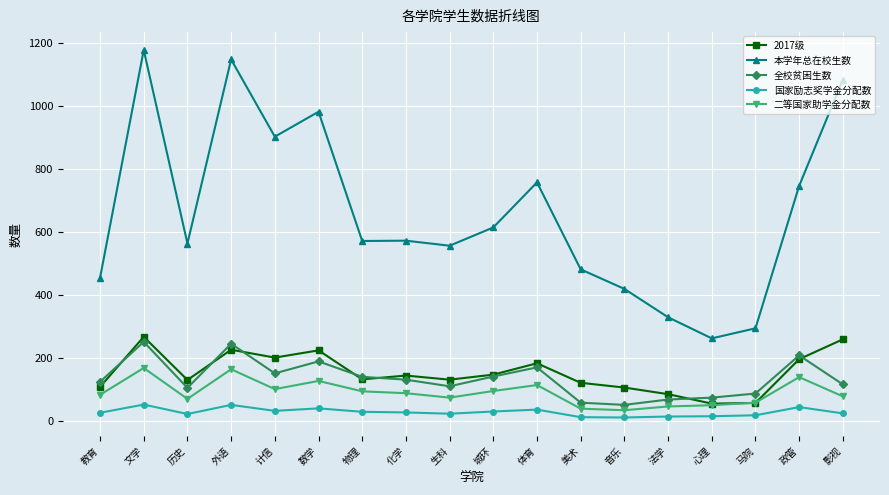

How many data points in 国家励志奖学金分配数 are less than 27?

9